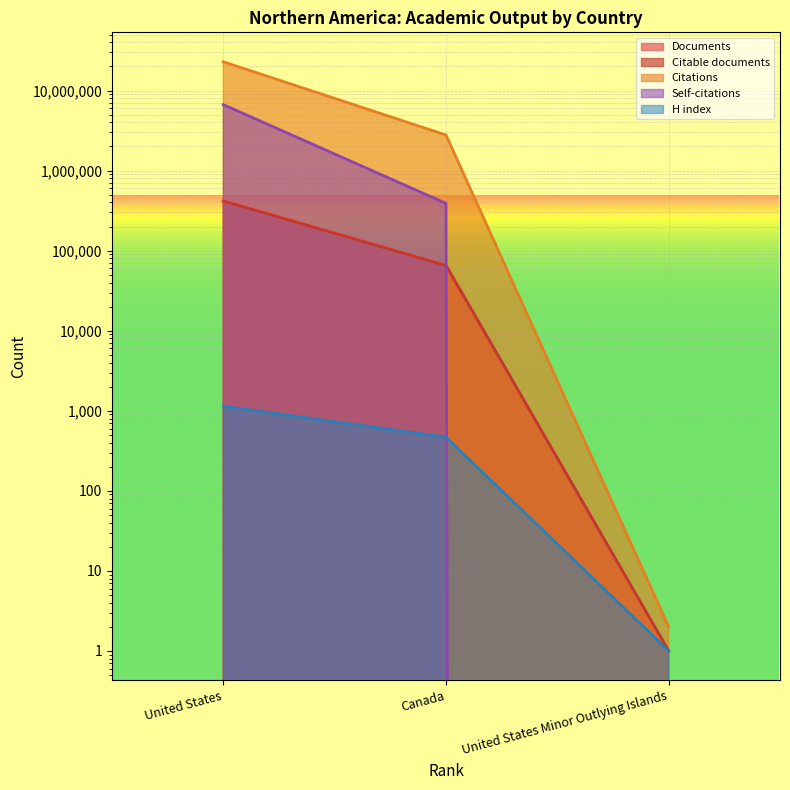

What is the label of the 1st point from the left?

United States